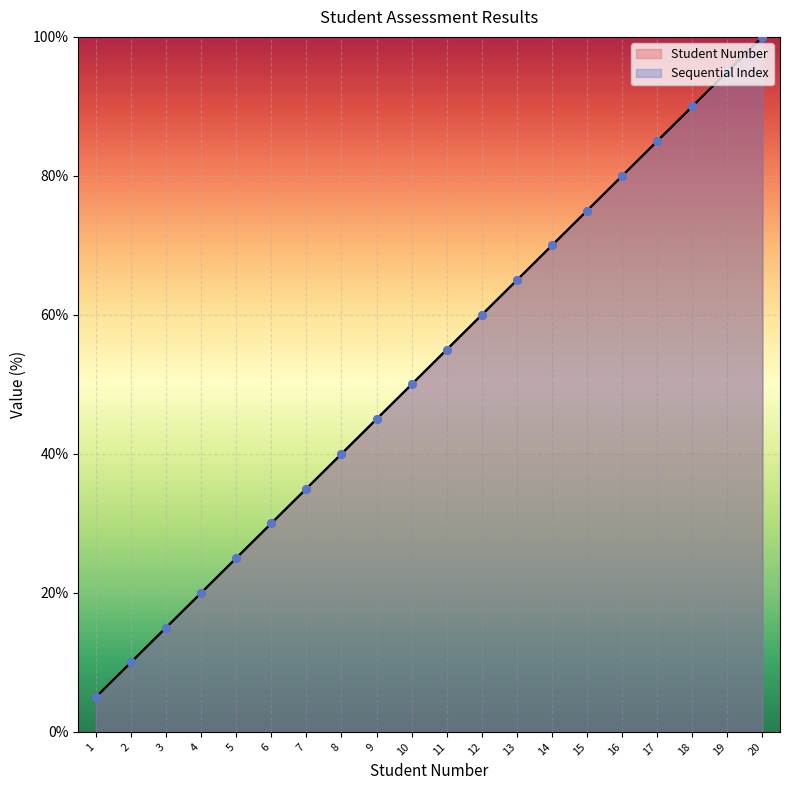

Is the value of Student Number at 13 greater than the value of Sequential Index at 4?

Yes